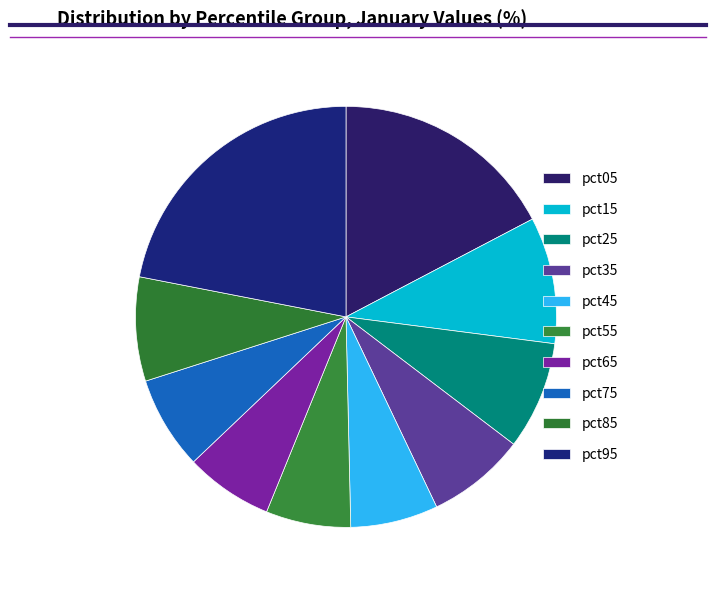

To the nearest percent, what is the average slice percentage?

10%